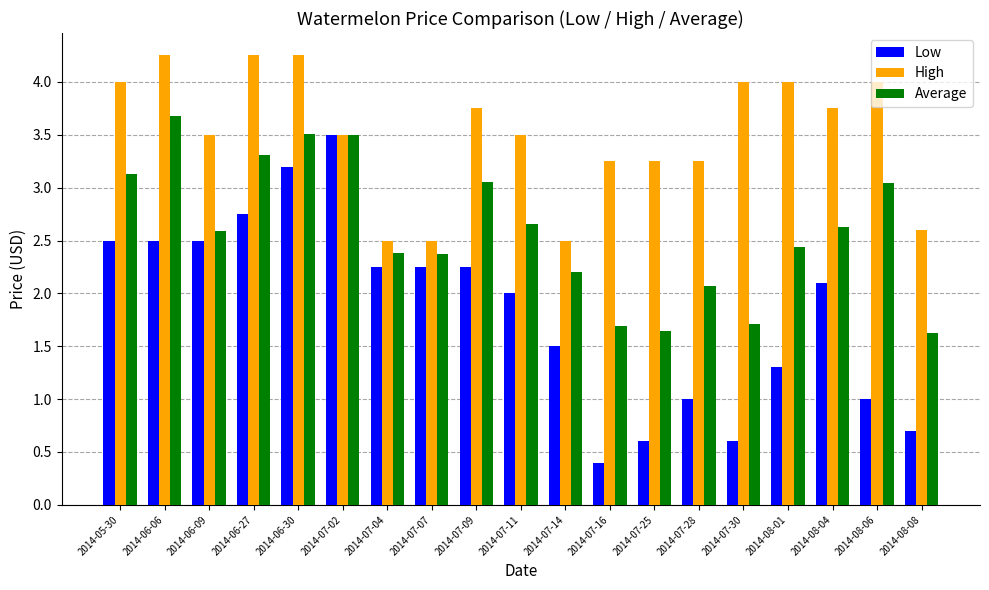

Count the High values in the range 3 to 4.

12